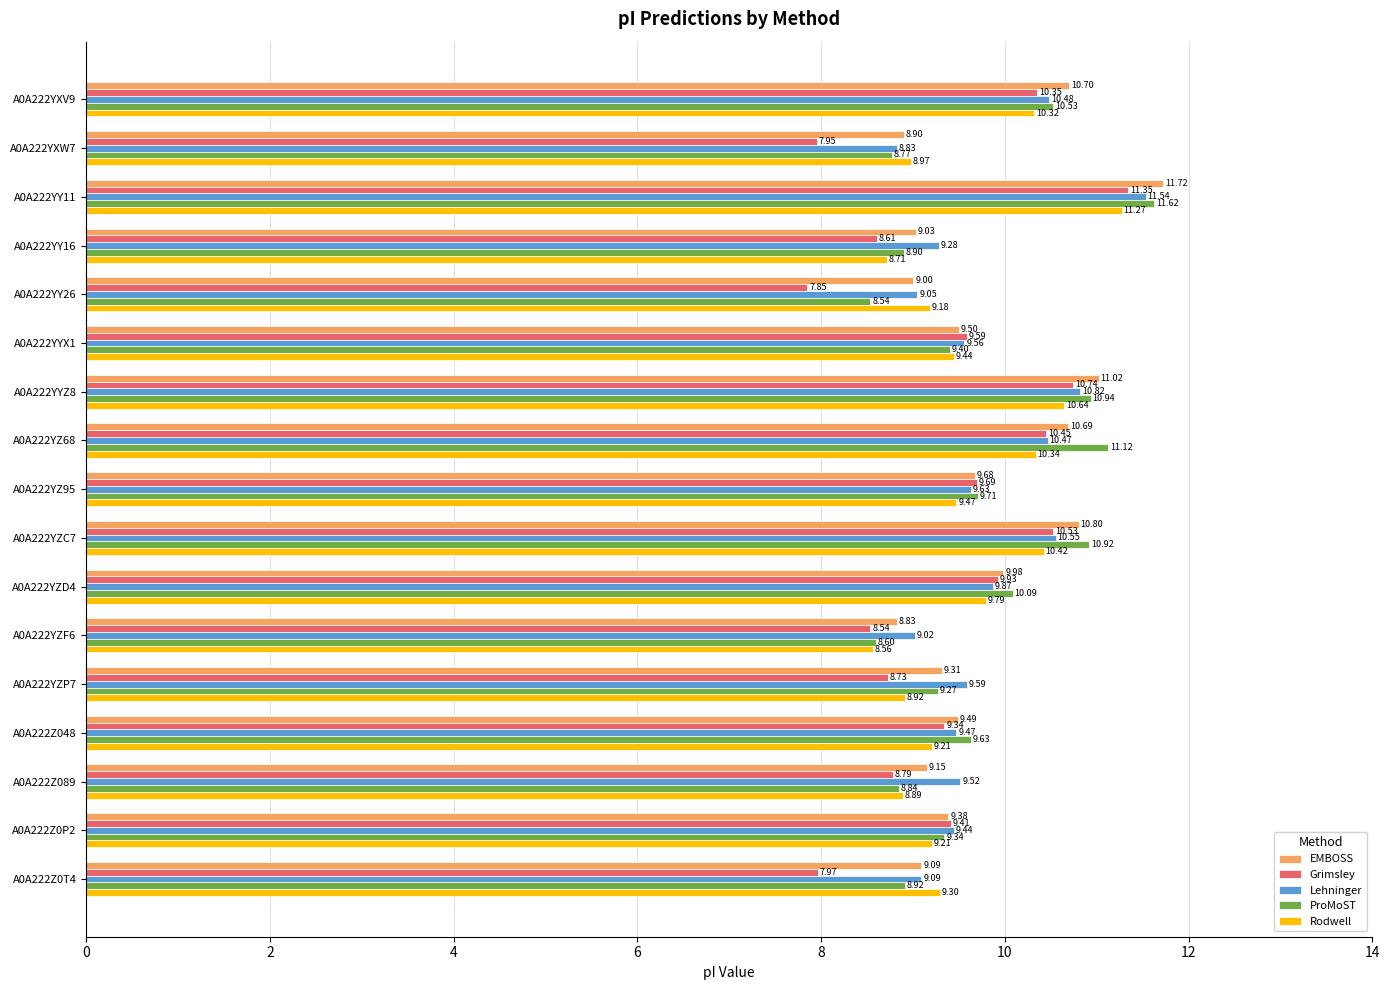

Is the value of EMBOSS at A0A222Z0P2 greater than the value of Rodwell at A0A222Z089?

Yes